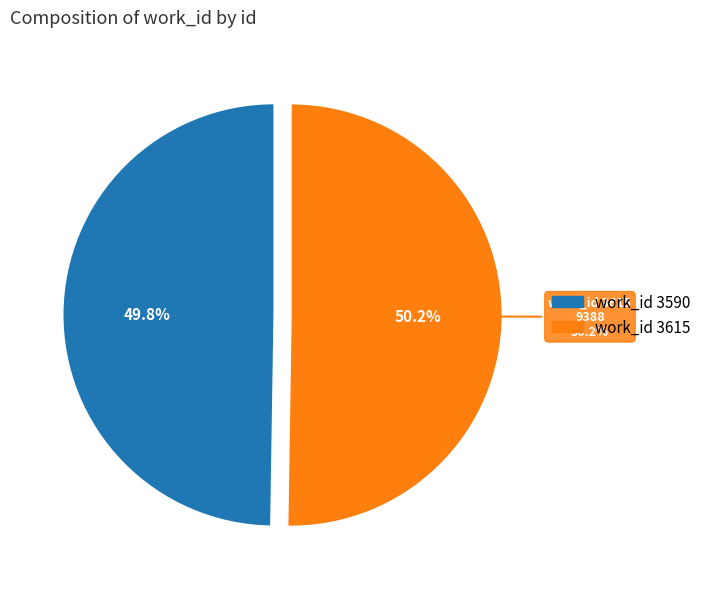

How many segments does this pie chart have?

2